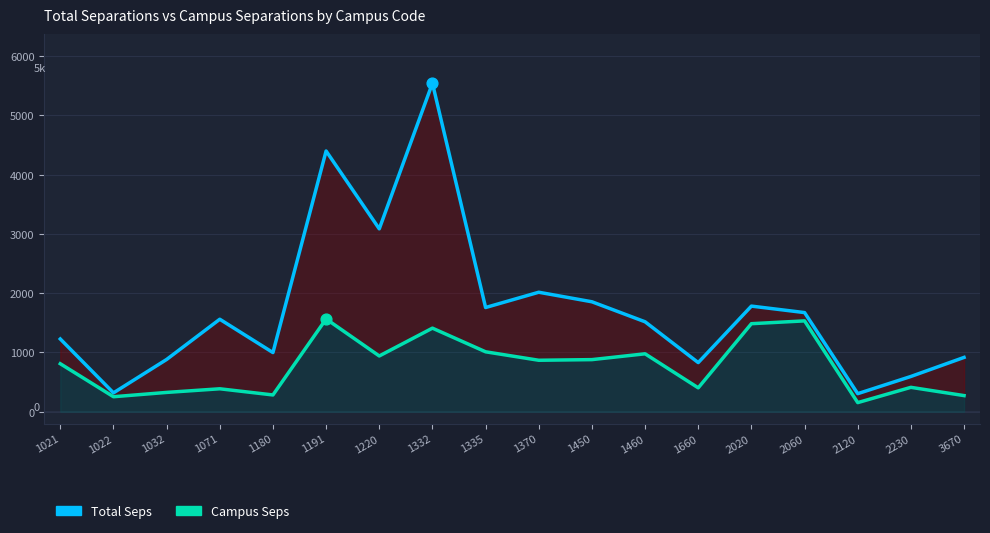

At how many categories does at least one series exceed 4224?

2